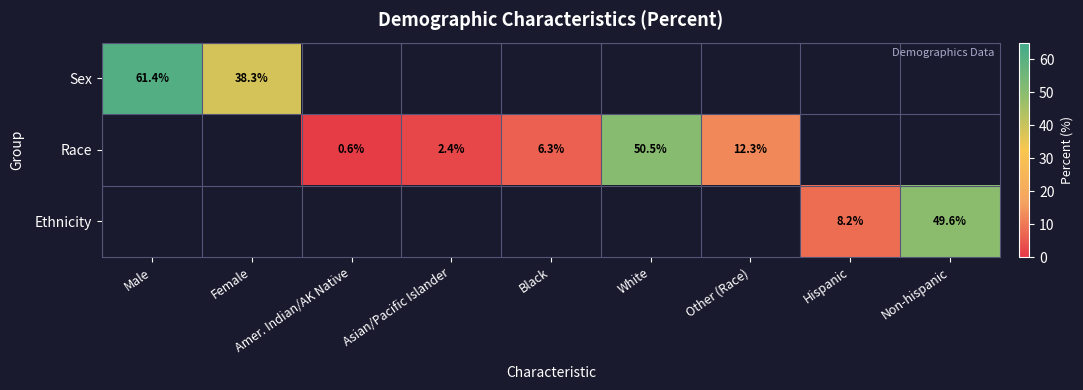

True or false: Ethnicity has a value of 49.6 at Non-hispanic.

True